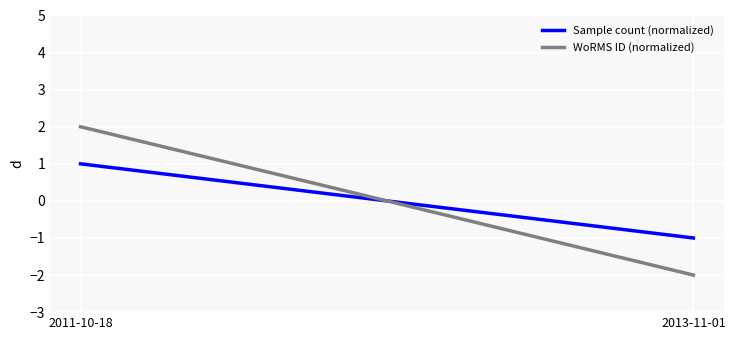

What is the approximate value of WoRMS ID (normalized) at 2013-11-01?

-2.0